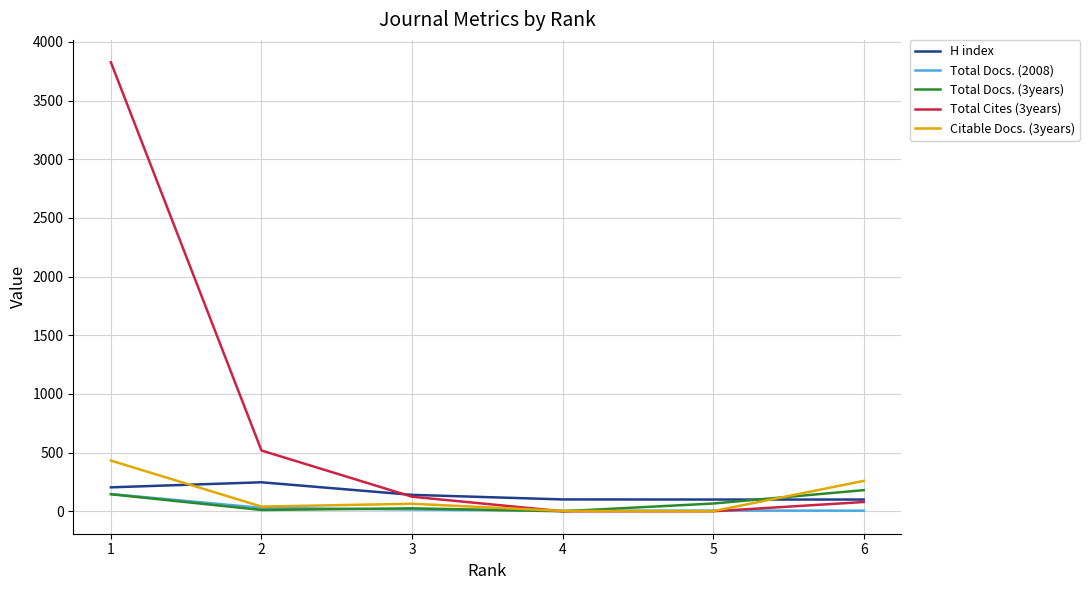

What is the sum of the Total Docs. (2008) values at 4 and 5?

10